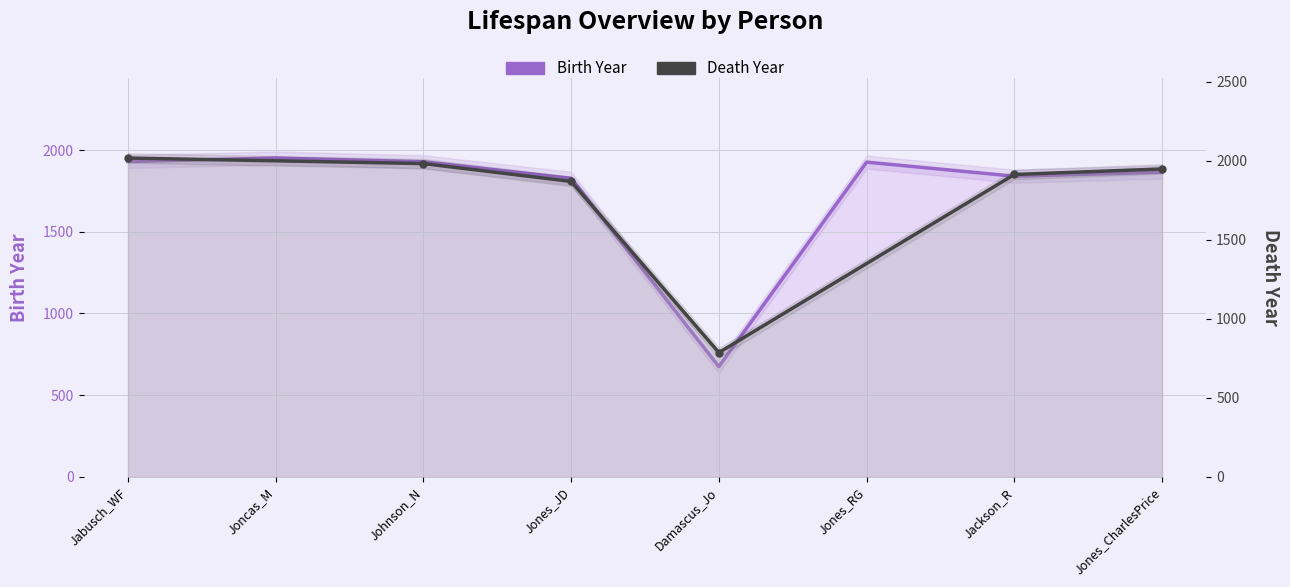

What is the difference between the second highest and second lowest values?

103